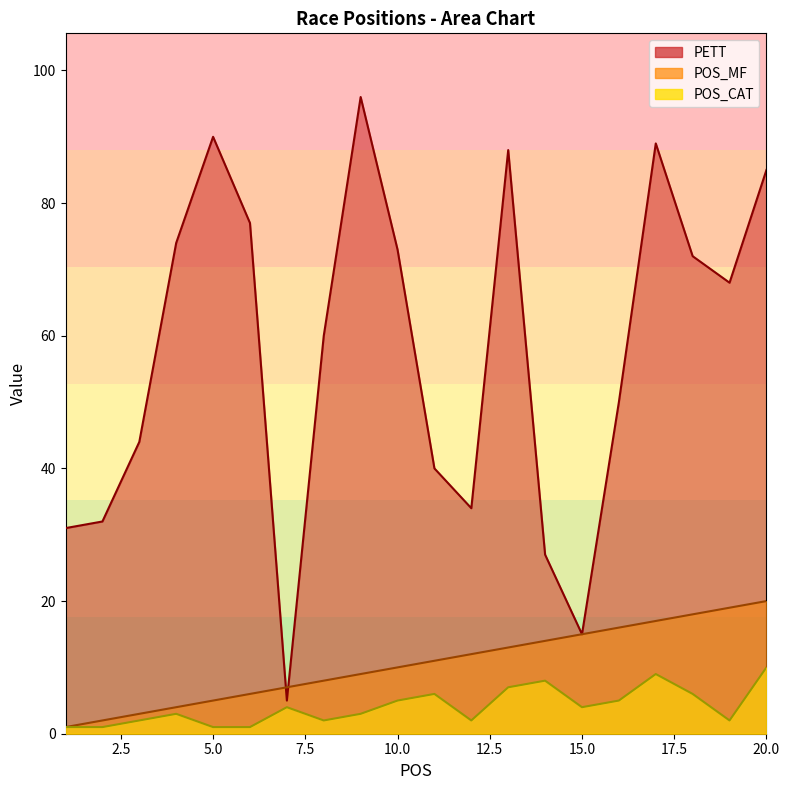

True or false: POS_CAT and PETT intersect in this chart.

False